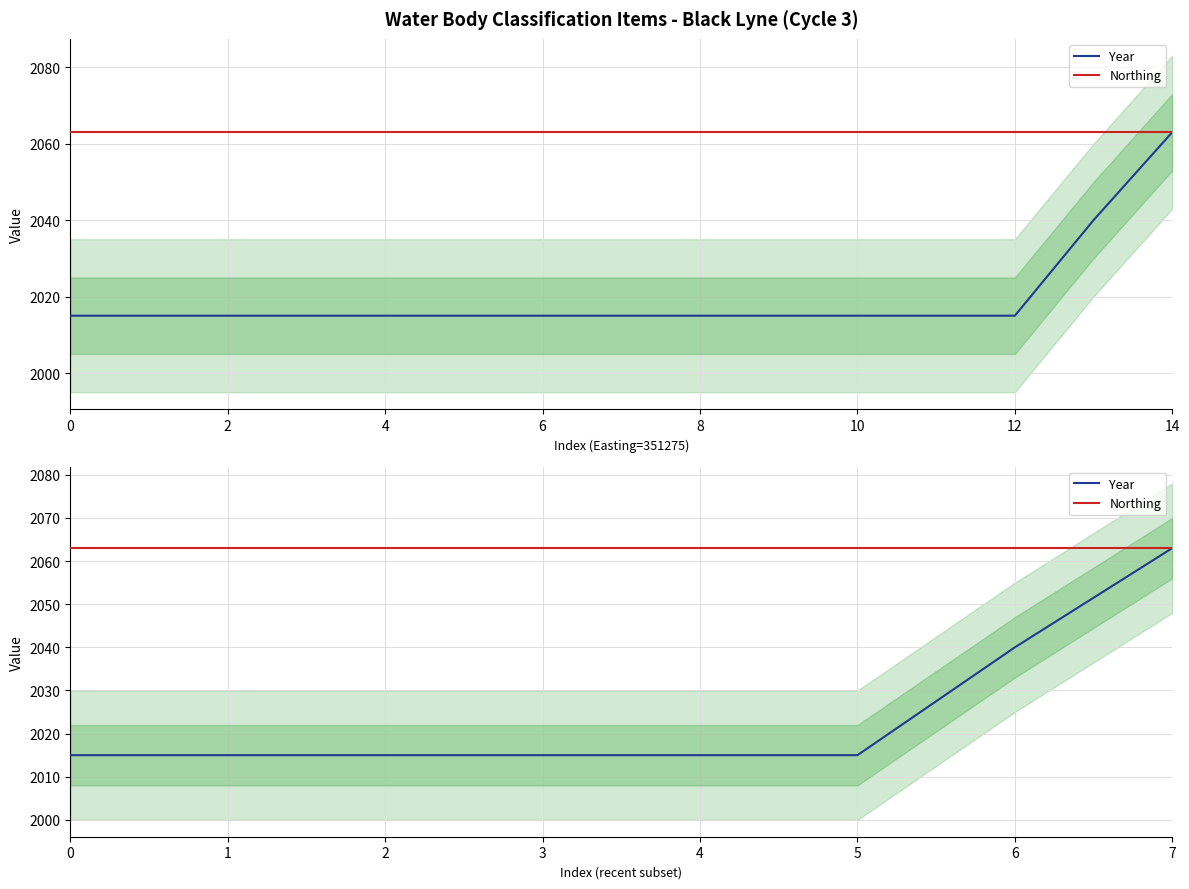

The value of Year at 6 is 3514. True or false?

False